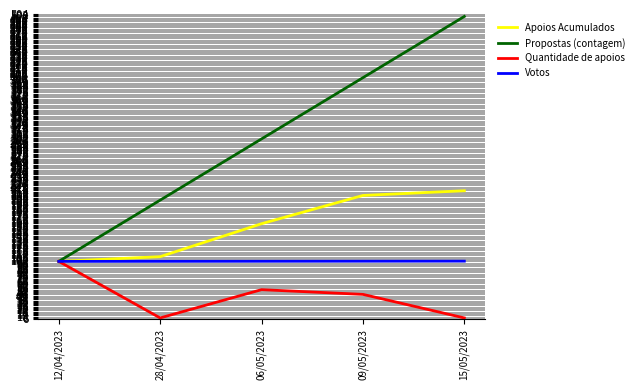

List the series in order of their overall mean, lowest first.

Quantidade de apoios, Votos, Apoios Acumulados, Propostas (contagem)